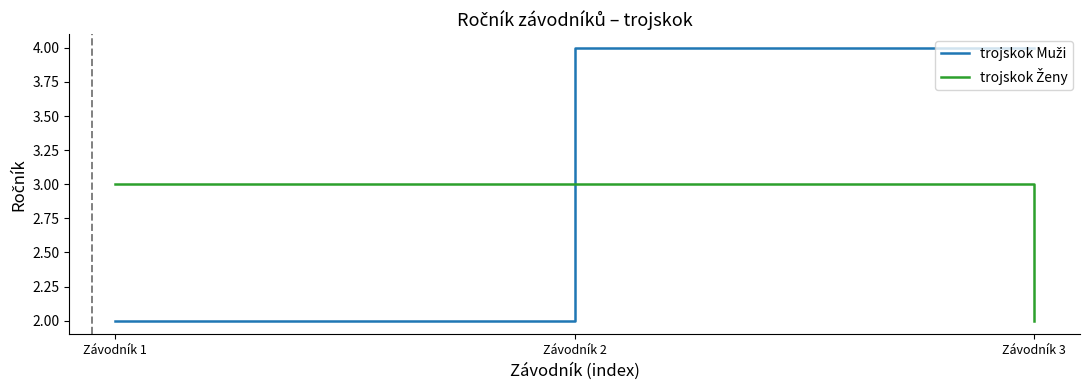

At which category is the sum across all series the highest?

Závodník 2